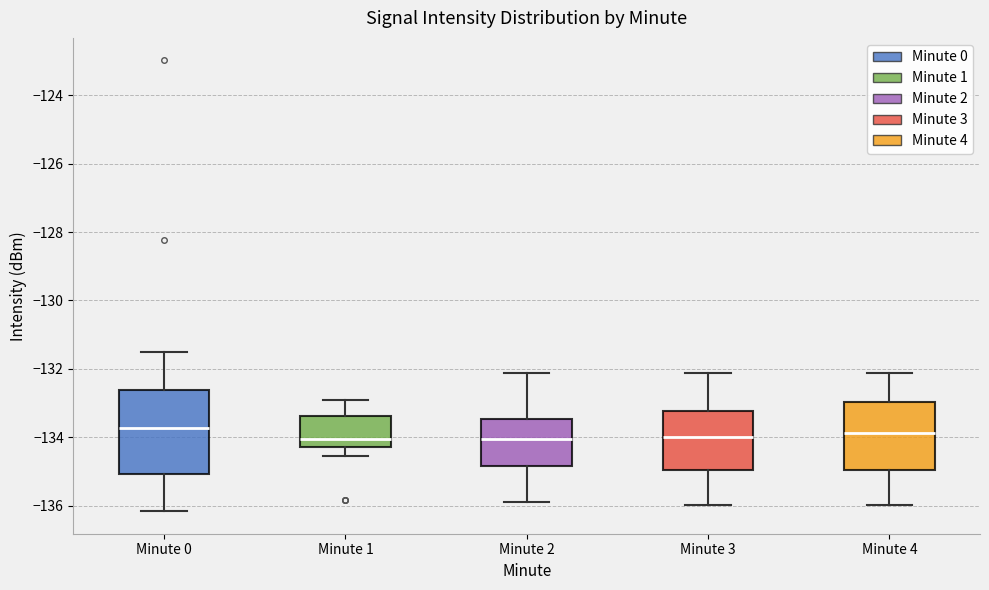

Where does the upper whisker of the box for Minute 4 end on the y-axis? The values are not printed on the chart, so give them approximately, as read against the axis.

-132.2